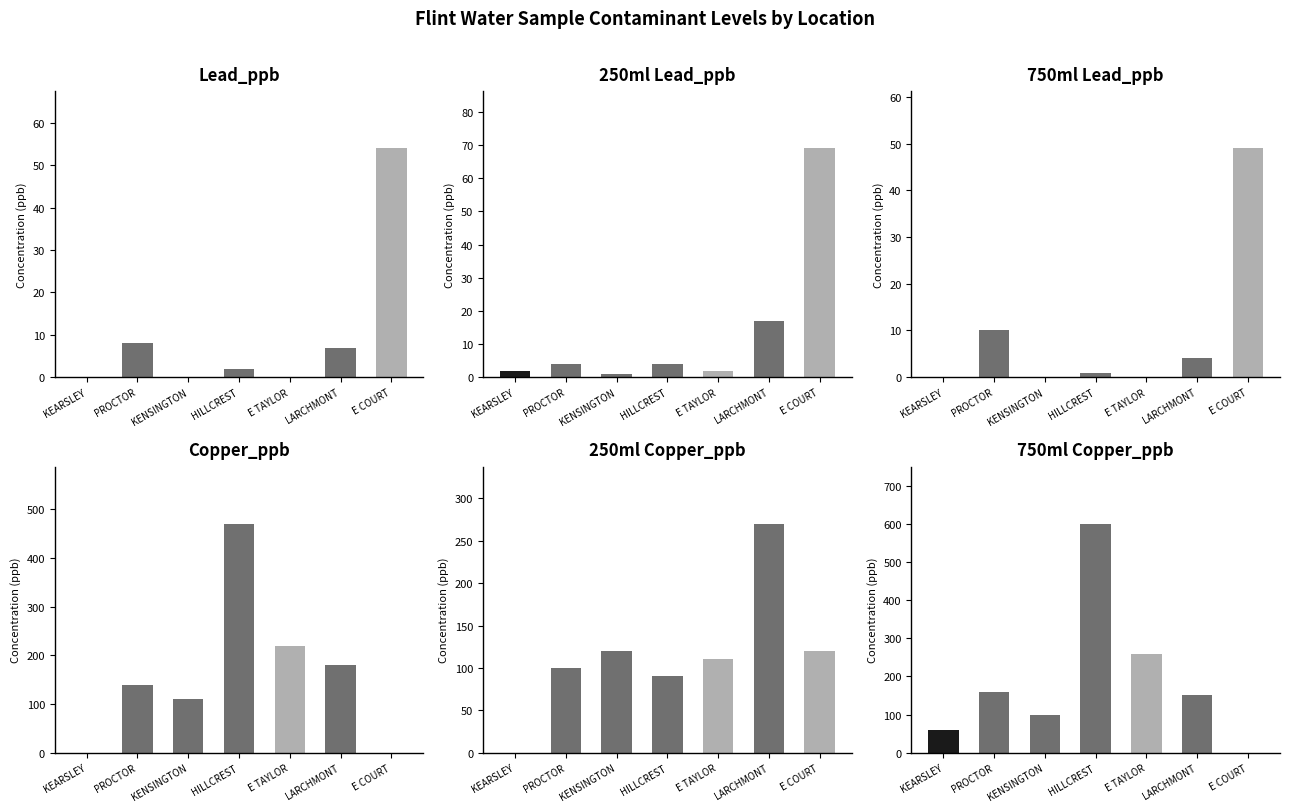

What is the label of the 1st bar from the right?

E COURT